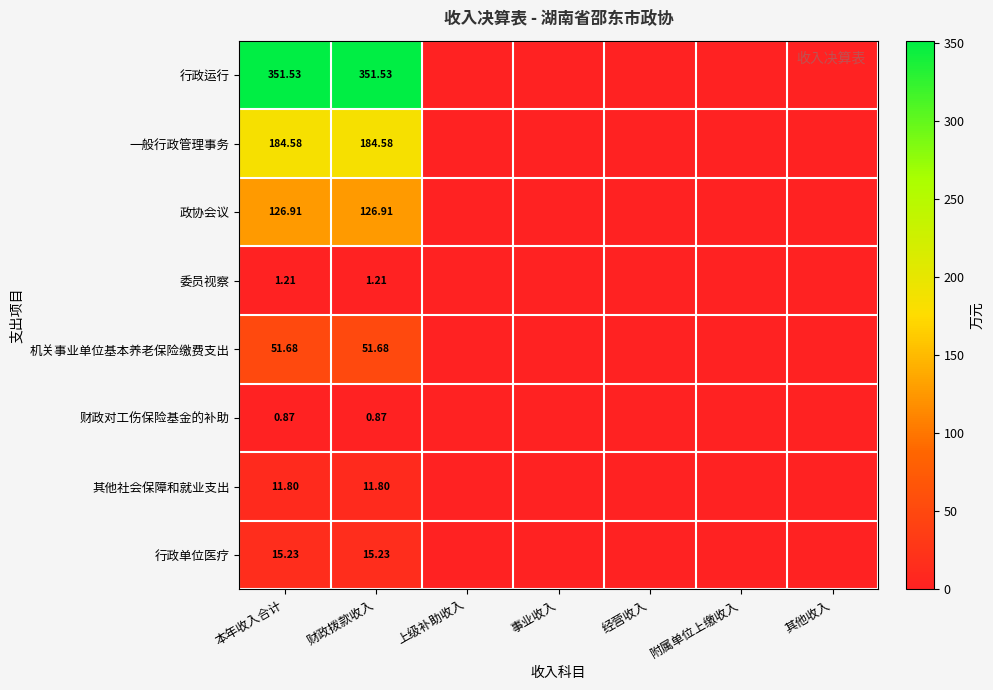

Which series has the largest range (max minus min)?

行政运行